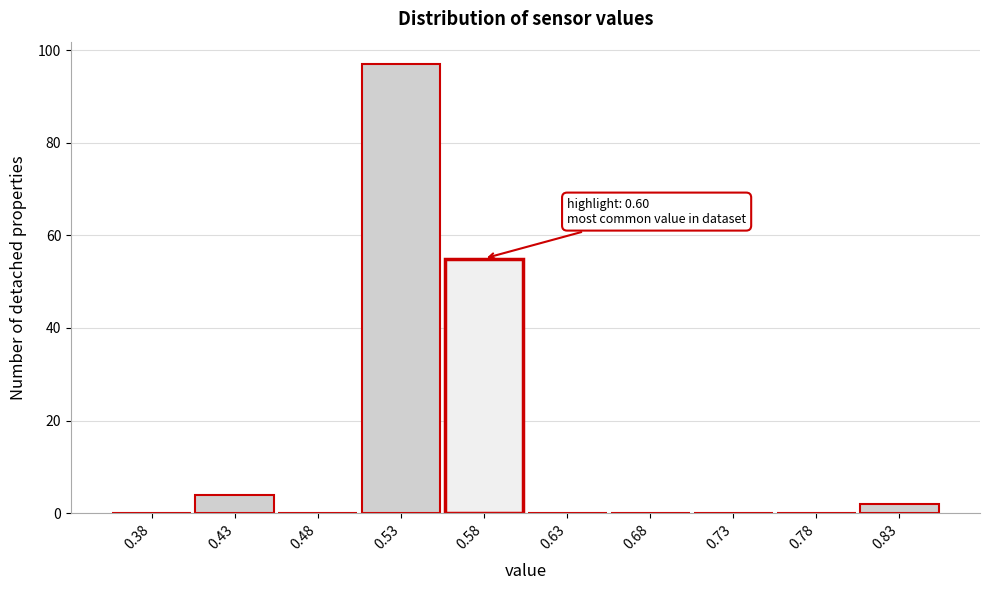

Over which range of the x-axis is the bar tallest?

0.50 to 0.55